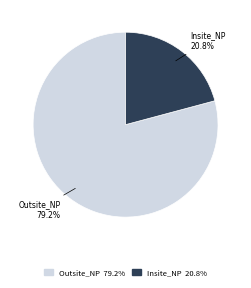

Which slice is the largest?

Outsite_NP